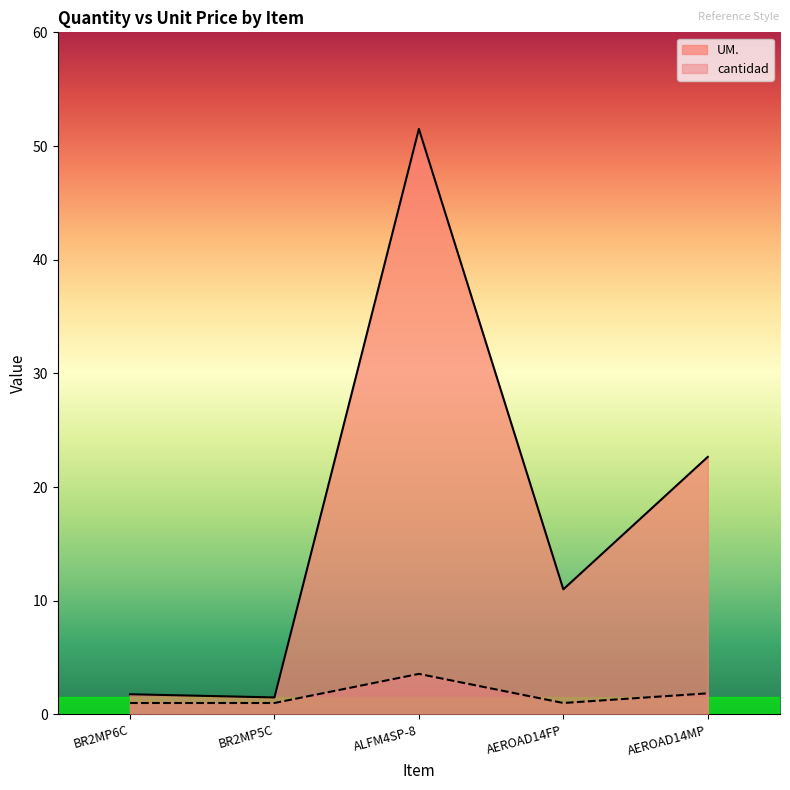

True or false: cantidad and UM. intersect in this chart.

False